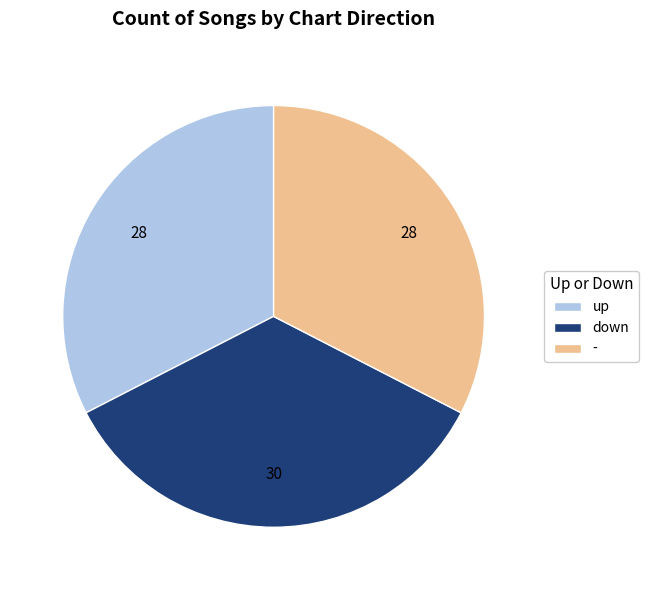

Which category has the biggest portion of the pie?

down